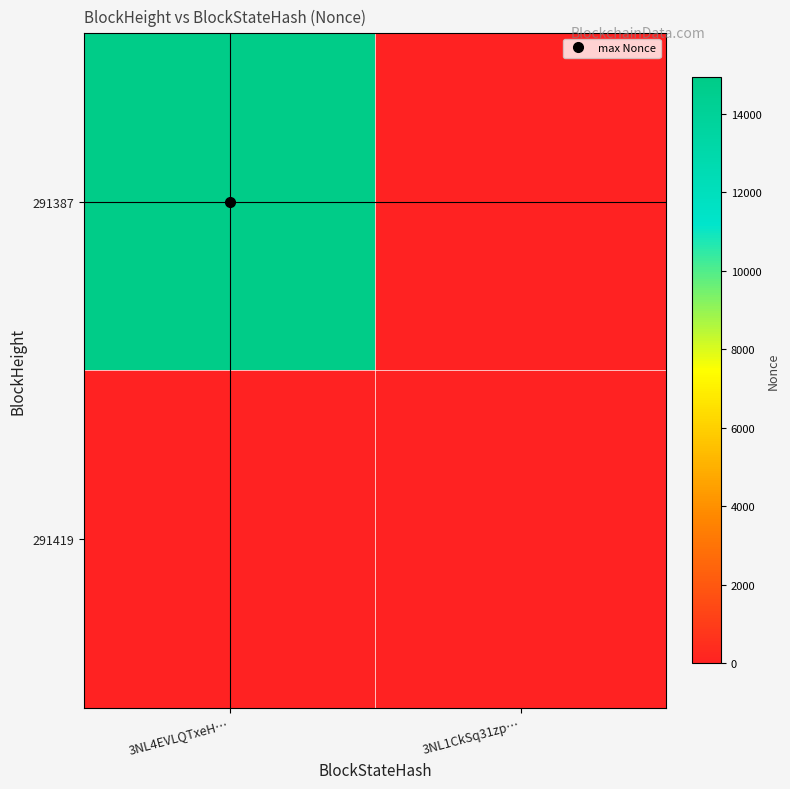

Reading right to left, transcribe all the data shown in this chart.

291387: 3NL1CkSq31zp…=0	3NL4EVLQTxeH…=14918
291419: 3NL1CkSq31zp…=0	3NL4EVLQTxeH…=0